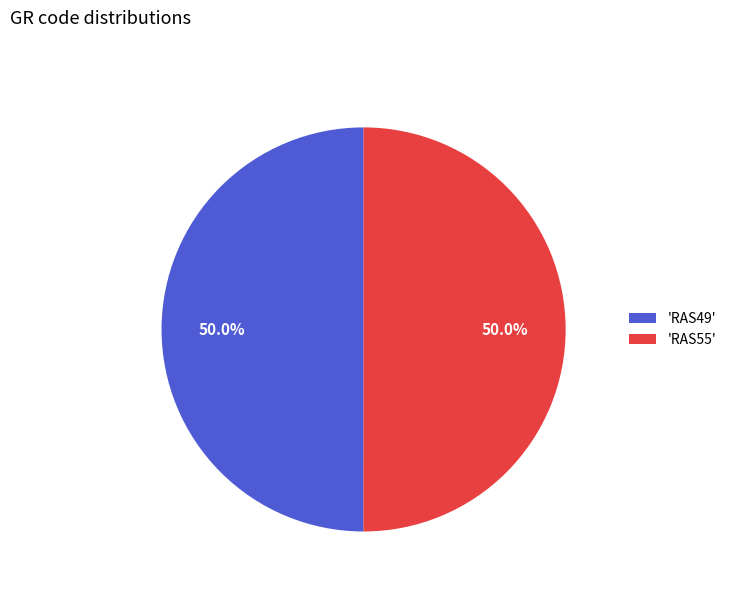

Combined, what portion of the pie is 'RAS55' and 'RAS49'?

100.0%